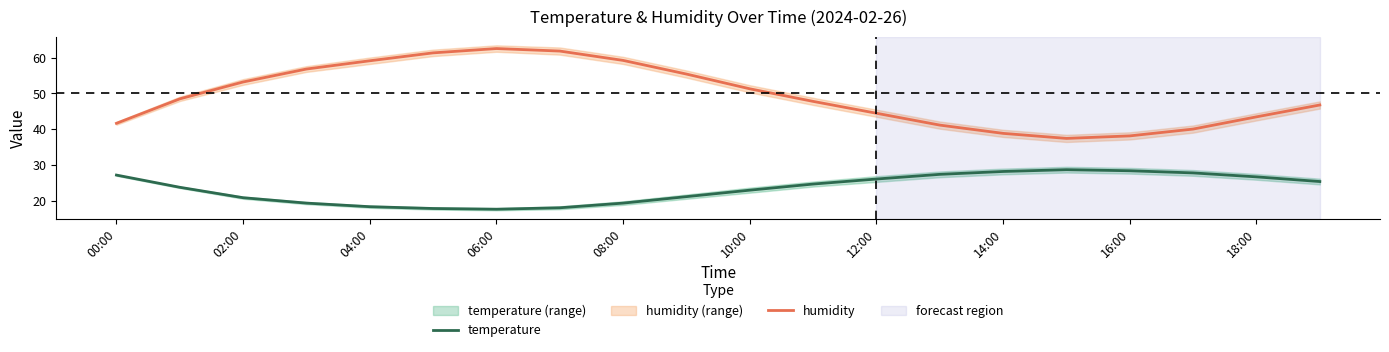

How many interior local valleys does the temperature series have?

1